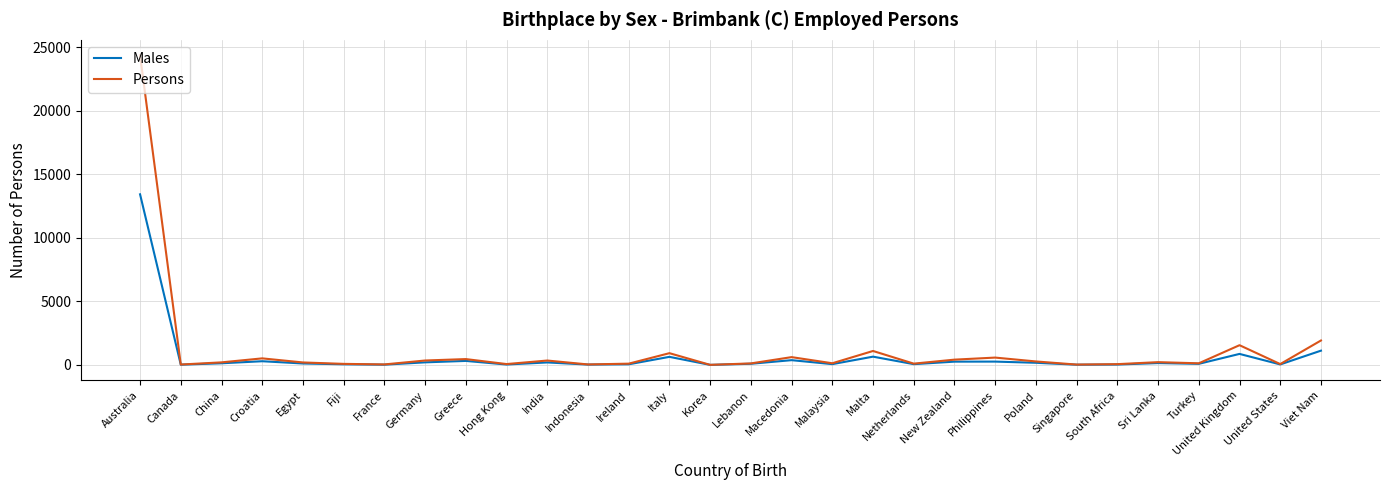

The value of Males at Malta is 656. True or false?

True